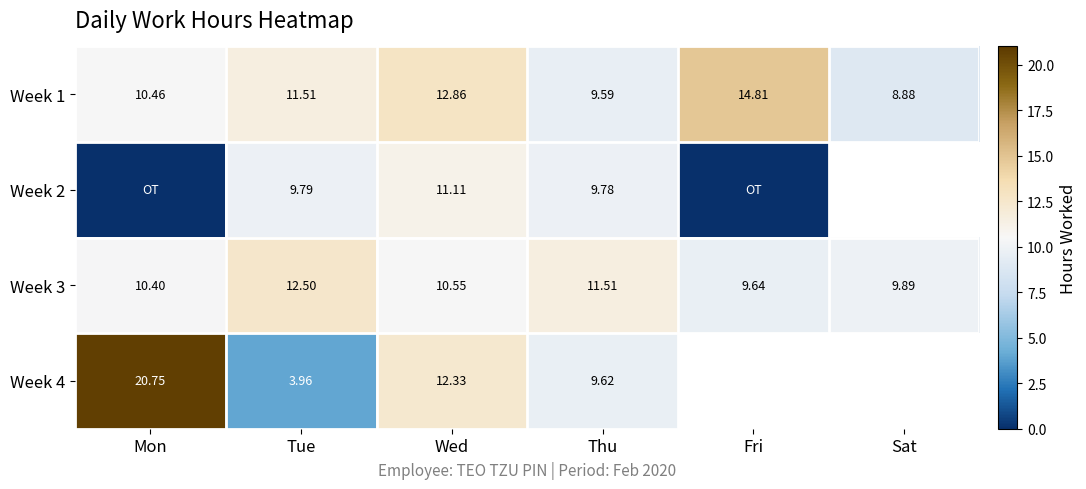

Which category has the highest value in the Week 1 series?

Fri